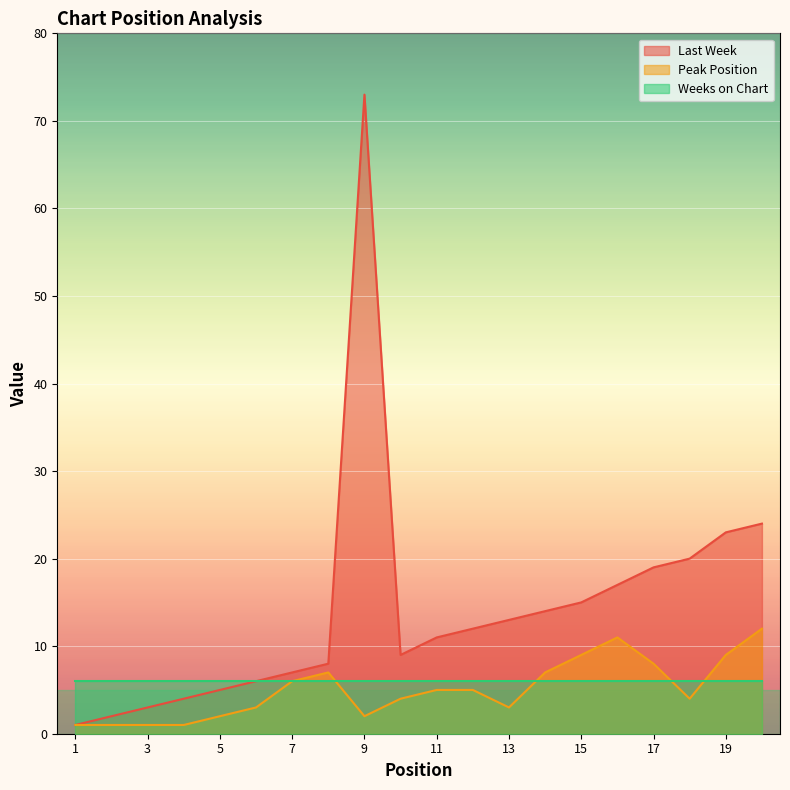

What is the sum of the Last Week values at 13 and 5?

18